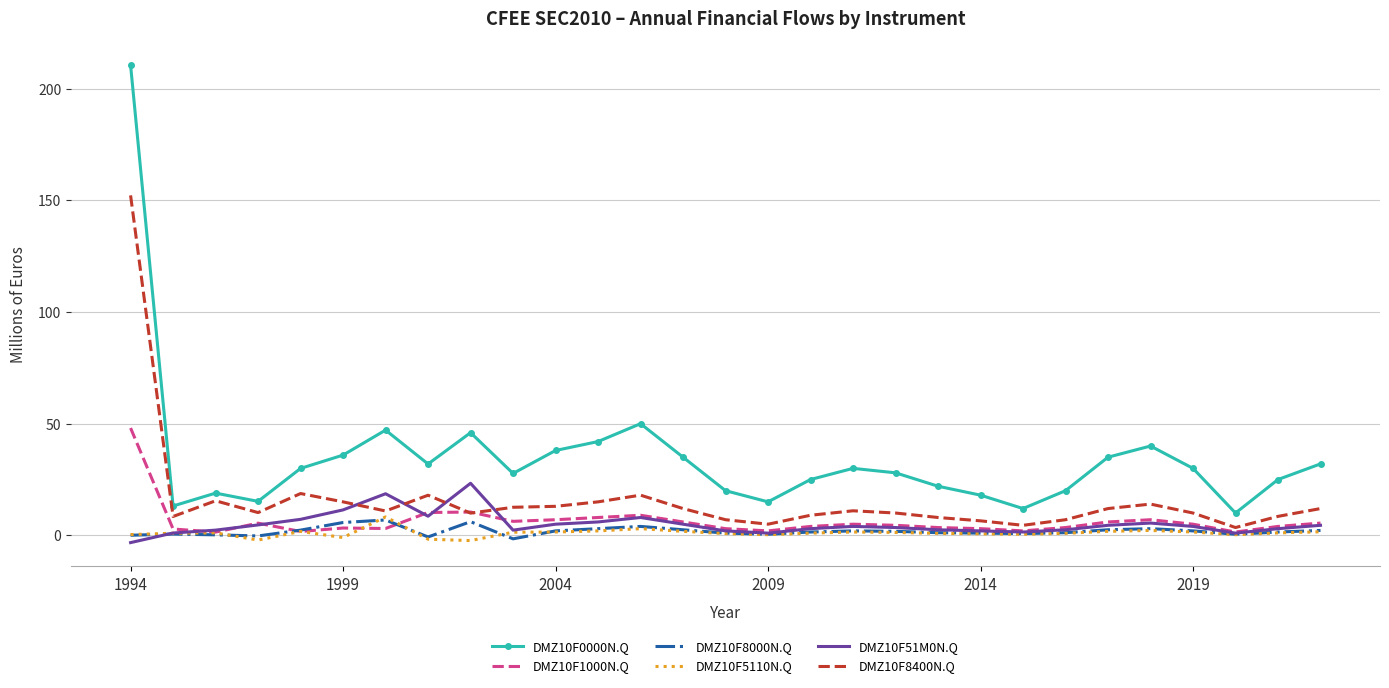

Which series has the largest total across all categories?

DMZ10F0000N.Q